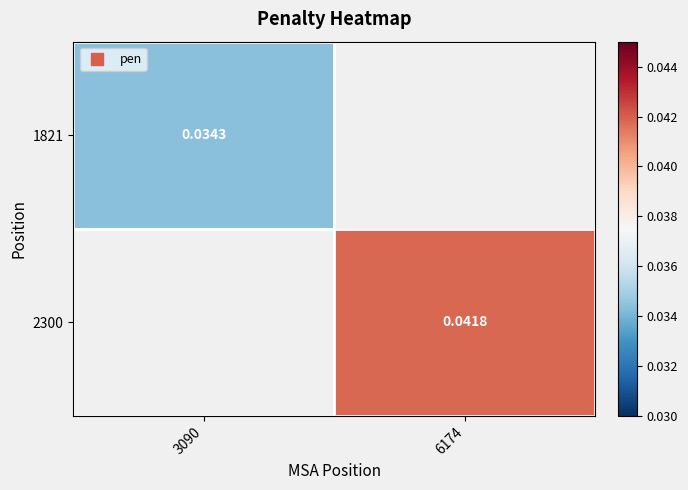

Which category has the highest value across all series?

6174